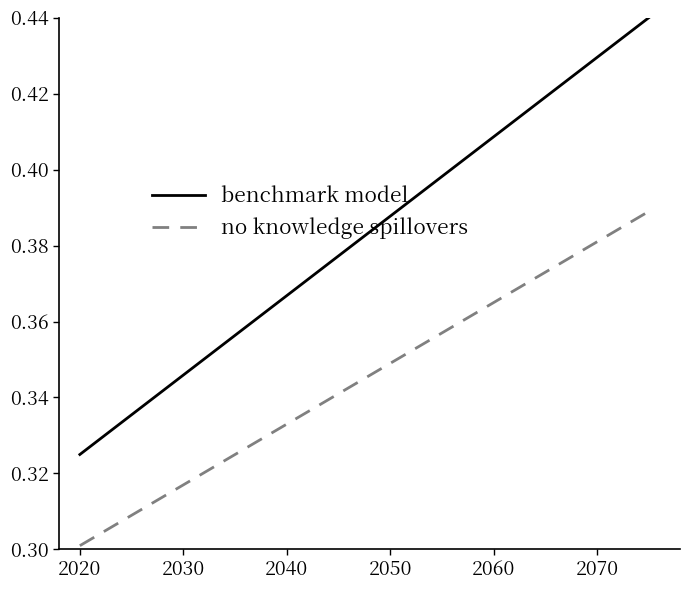

List the series in order of their overall mean, lowest first.

no knowledge spillovers, benchmark model